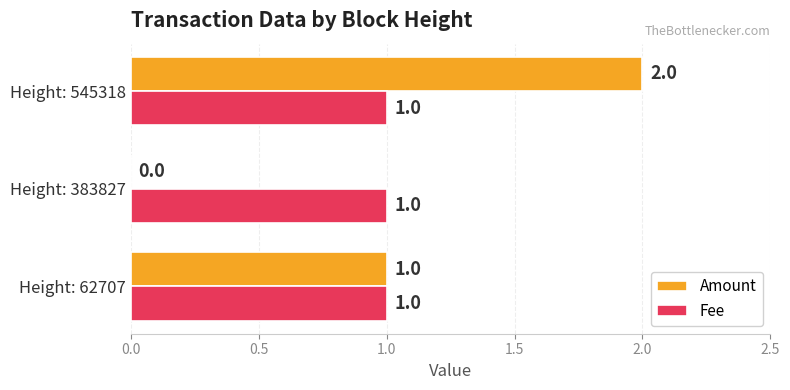

What is the average value of the Fee series?

1